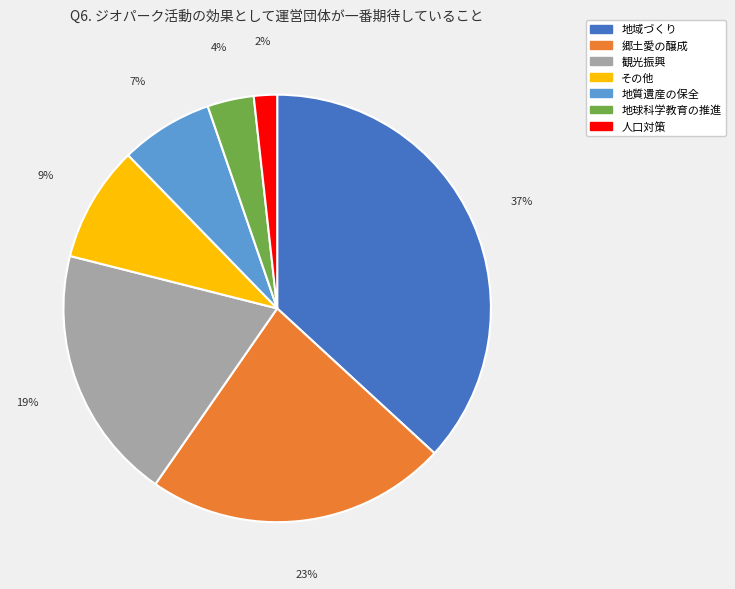

Which category has the smallest portion of the pie?

人口対策